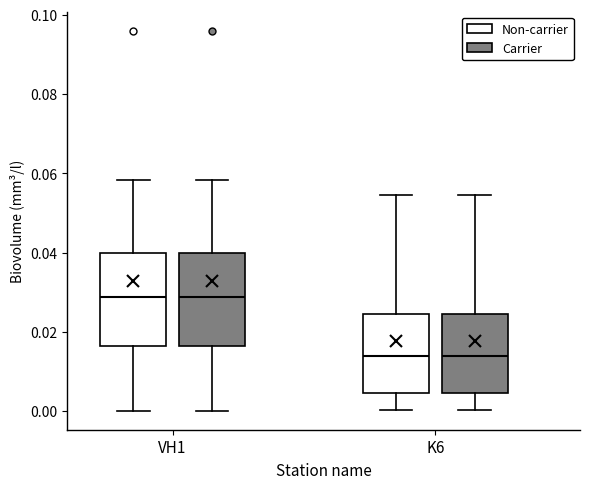

Reading left to right, transcribe this box plot: for each box, give where its median line is, the range the box spans, and where its two whiskers end, as read against the y-axis. The values are not printed on the chart, so give them approximately, as read against the axis.

VH1 (Non-carrier): median 0.028, box 0.016 to 0.040, whiskers 0.000 to 0.058
VH1 (Carrier): median 0.028, box 0.016 to 0.040, whiskers 0.000 to 0.058
K6 (Non-carrier): median 0.014, box 0.004 to 0.024, whiskers 0.000 to 0.054
K6 (Carrier): median 0.014, box 0.004 to 0.024, whiskers 0.000 to 0.054